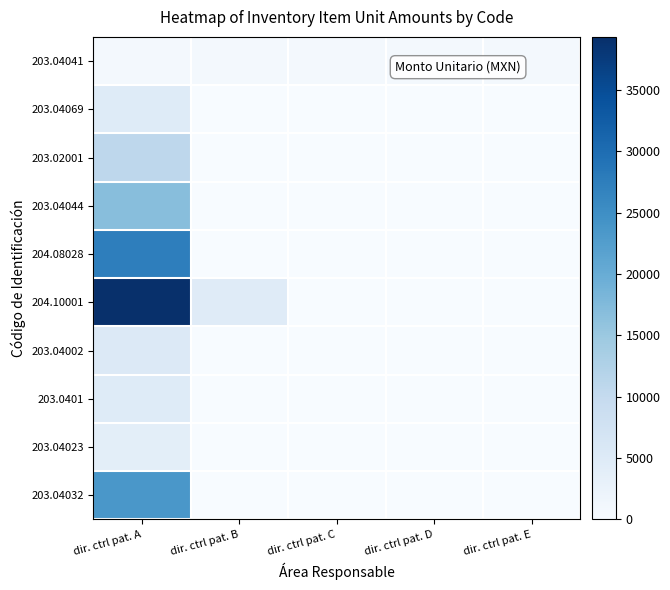

Reading left to right, list all the values displayed in this chart.

203.04041: dir. ctrl pat. A=622.4	dir. ctrl pat. B=622.4	dir. ctrl pat. C=622.4	dir. ctrl pat. D=622.4	dir. ctrl pat. E=622.4
203.04069: dir. ctrl pat. A=4912.9	dir. ctrl pat. B=0.0	dir. ctrl pat. C=0.0	dir. ctrl pat. D=0.0	dir. ctrl pat. E=0.0
203.02001: dir. ctrl pat. A=10896.5	dir. ctrl pat. B=0.0	dir. ctrl pat. C=0.0	dir. ctrl pat. D=0.0	dir. ctrl pat. E=0.0
203.04044: dir. ctrl pat. A=16809.7	dir. ctrl pat. B=0.0	dir. ctrl pat. C=0.0	dir. ctrl pat. D=0.0	dir. ctrl pat. E=0.0
204.08028: dir. ctrl pat. A=27443.7	dir. ctrl pat. B=0.0	dir. ctrl pat. C=0.0	dir. ctrl pat. D=0.0	dir. ctrl pat. E=0.0
204.10001: dir. ctrl pat. A=39342.7	dir. ctrl pat. B=4705.8	dir. ctrl pat. C=0.0	dir. ctrl pat. D=0.0	dir. ctrl pat. E=0.0
203.04002: dir. ctrl pat. A=5358.1	dir. ctrl pat. B=0.0	dir. ctrl pat. C=0.0	dir. ctrl pat. D=0.0	dir. ctrl pat. E=0.0
203.0401: dir. ctrl pat. A=4783.6	dir. ctrl pat. B=0.0	dir. ctrl pat. C=0.0	dir. ctrl pat. D=0.0	dir. ctrl pat. E=0.0
203.04023: dir. ctrl pat. A=3920.5	dir. ctrl pat. B=0.0	dir. ctrl pat. C=0.0	dir. ctrl pat. D=0.0	dir. ctrl pat. E=0.0
203.04032: dir. ctrl pat. A=23523.2	dir. ctrl pat. B=0.0	dir. ctrl pat. C=0.0	dir. ctrl pat. D=0.0	dir. ctrl pat. E=0.0